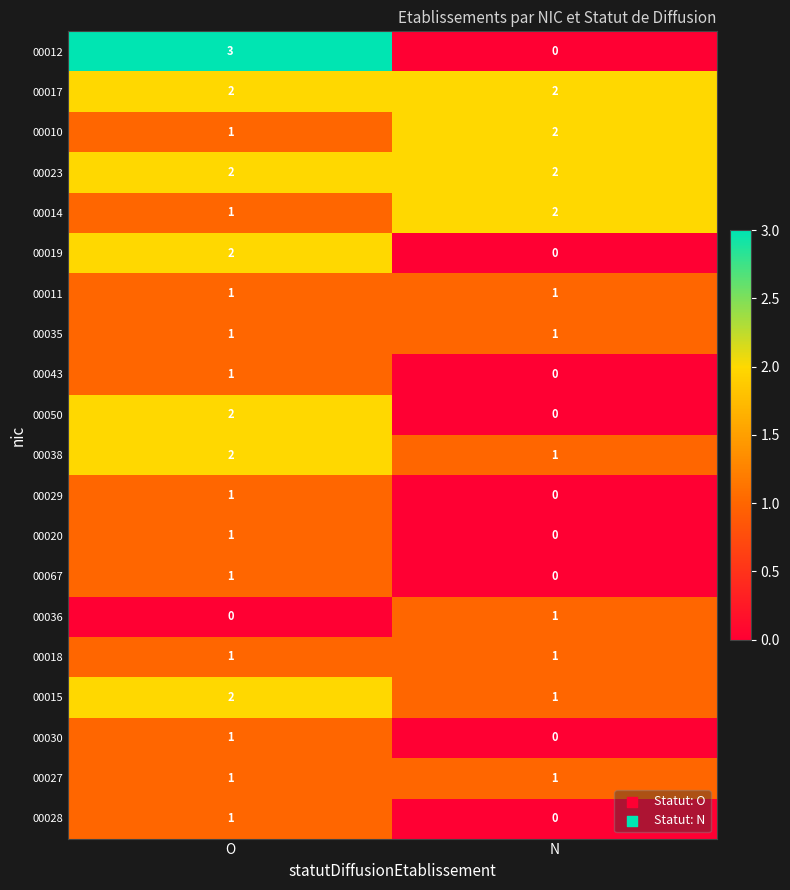

The 00029 series shows 0 at N. True or false?

True